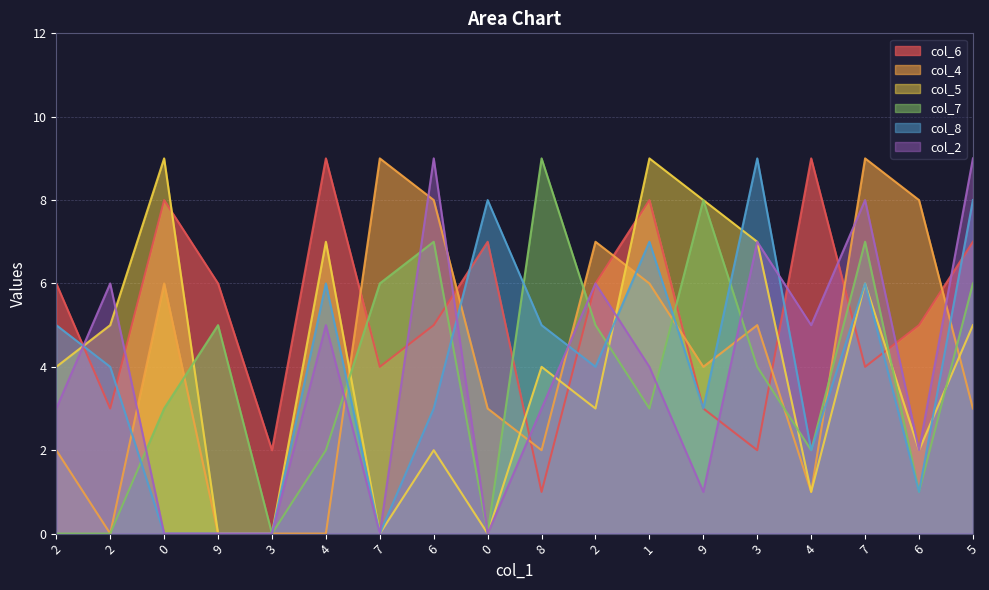

True or false: col_6 has a value of 6 at 9.

True